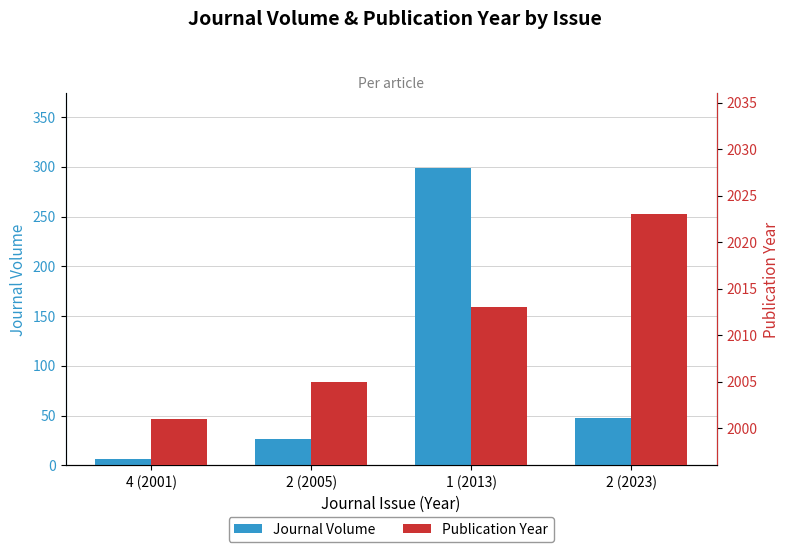

At how many categories does at least one series exceed 201?

4